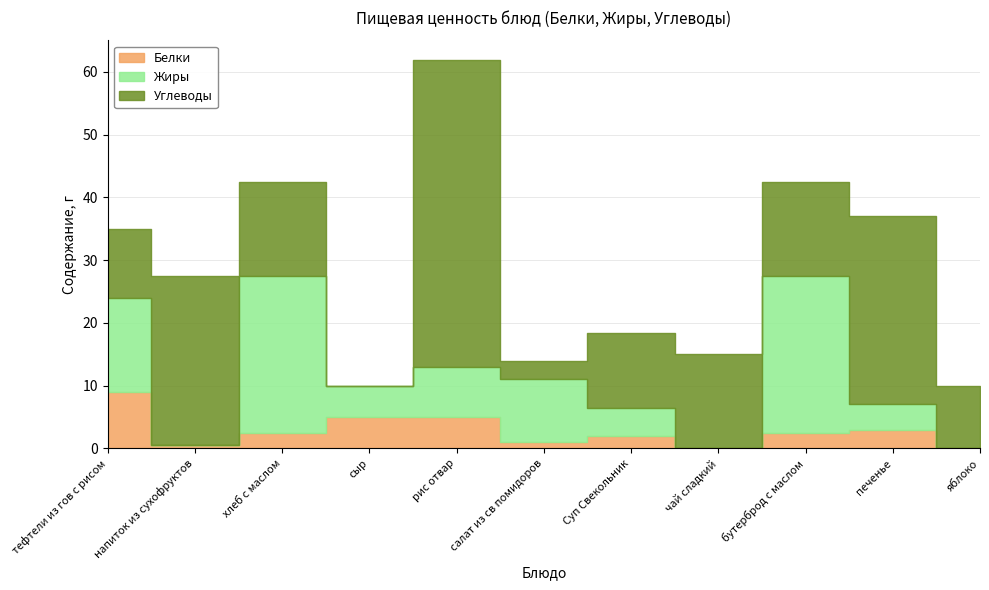

What is the label of the 11th point from the left?

яблоко